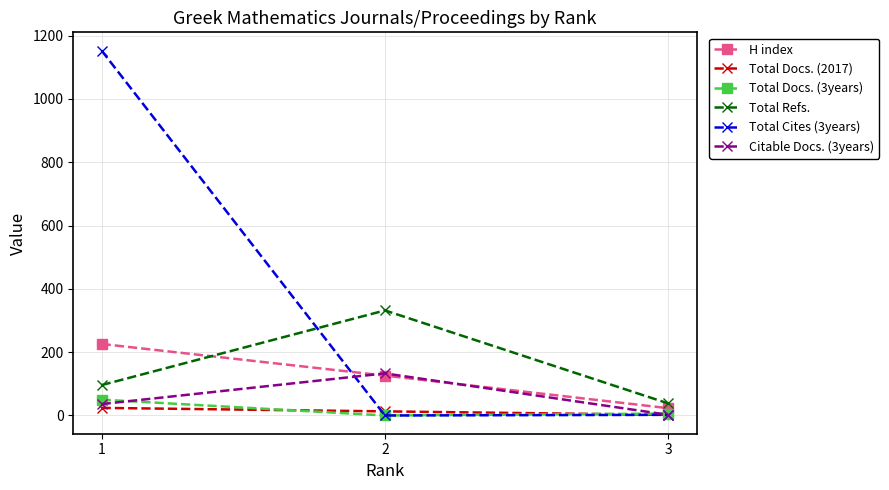

What is the difference between the Total Docs. (2017) values at 1 and 2?

11